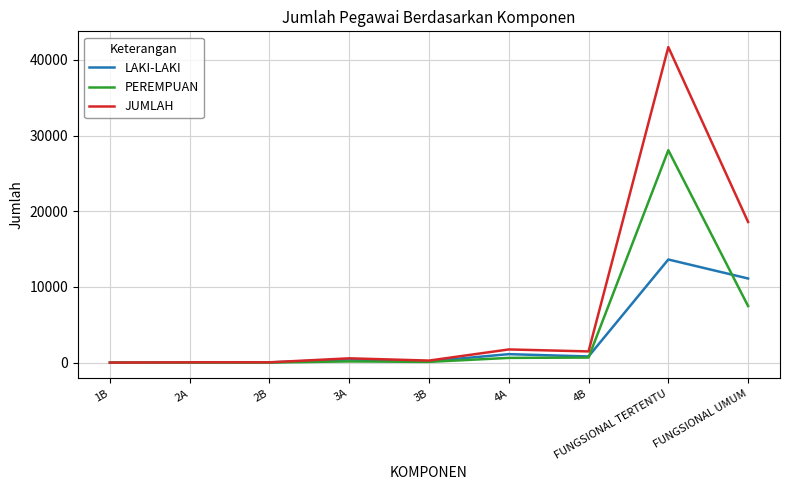

Which series has the largest total across all categories?

JUMLAH